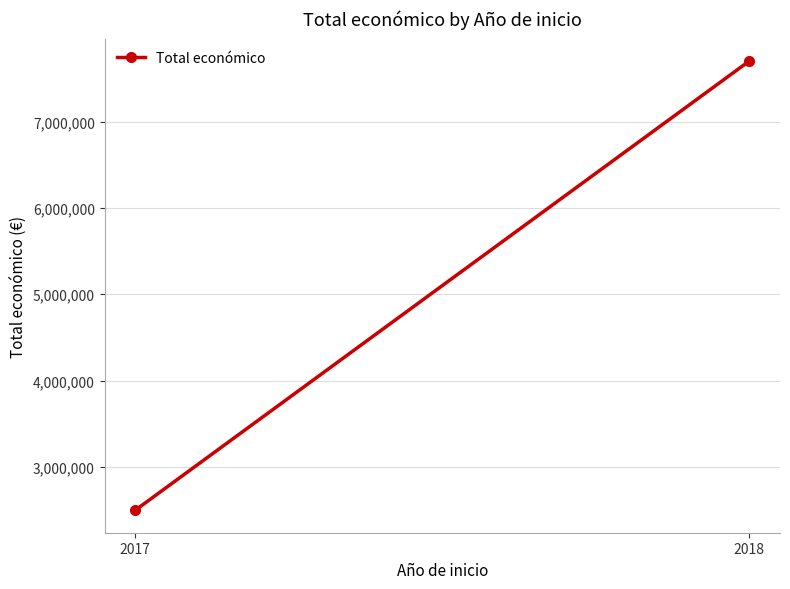

Approximately how many times larger is the value at 2017 compared to 2018?

0.3